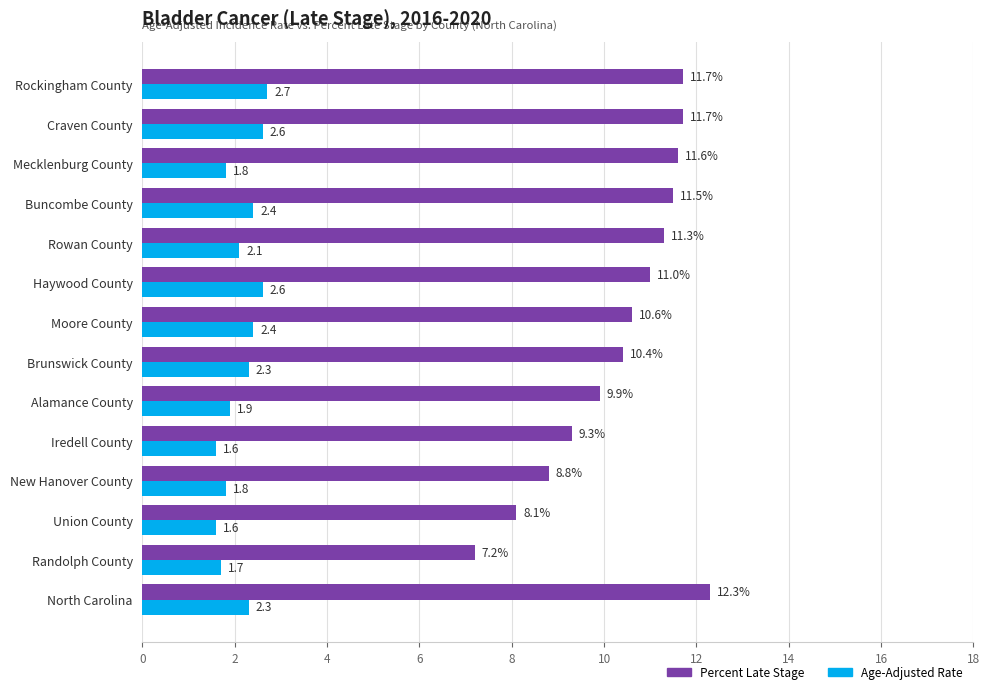

Which series has the largest total across all categories?

Percent Late Stage